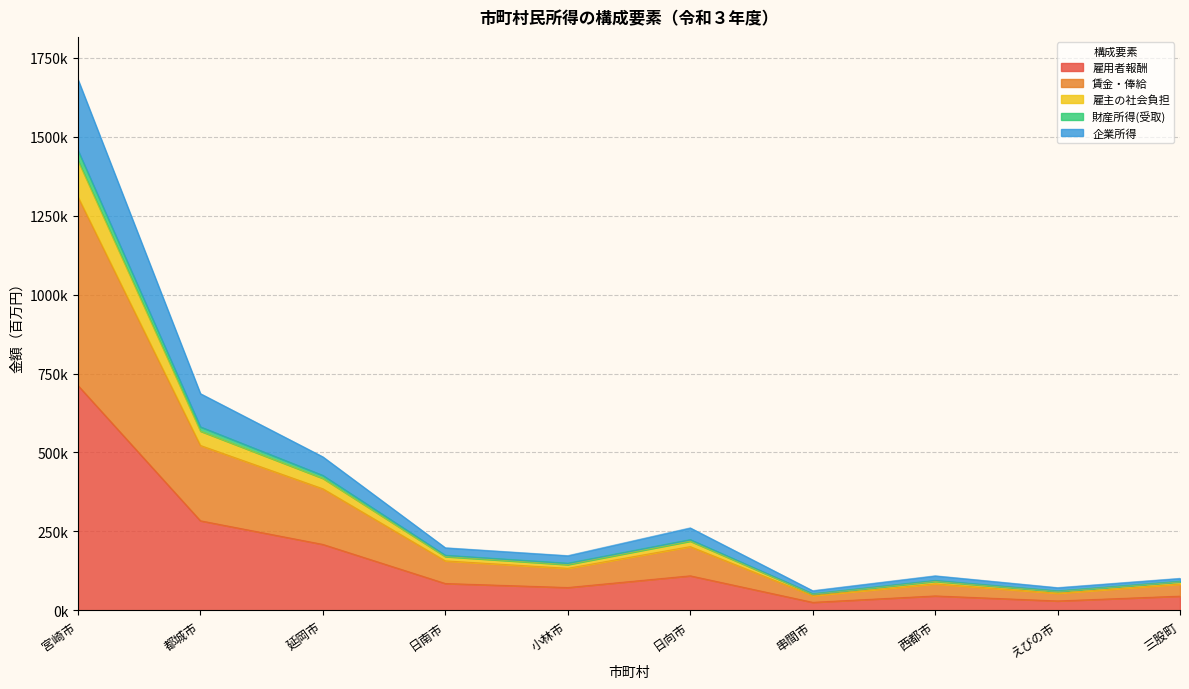

Is it true that 雇主の社会負担 equals 27876.8 at 串間市?

False